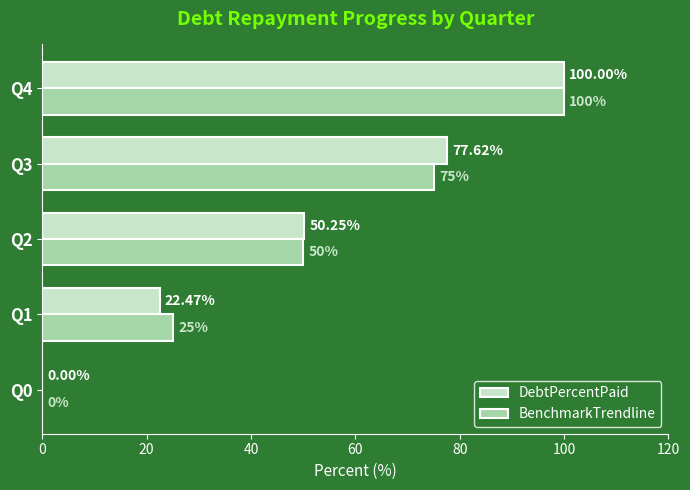

Which series has the largest total across all categories?

DebtPercentPaid